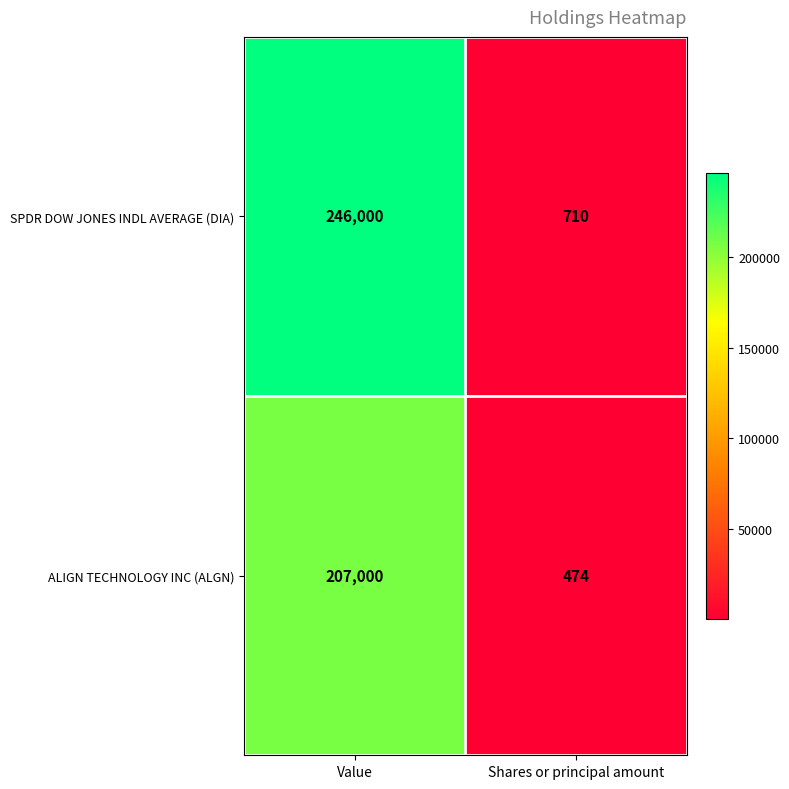

At which category is the sum across all series the highest?

Value